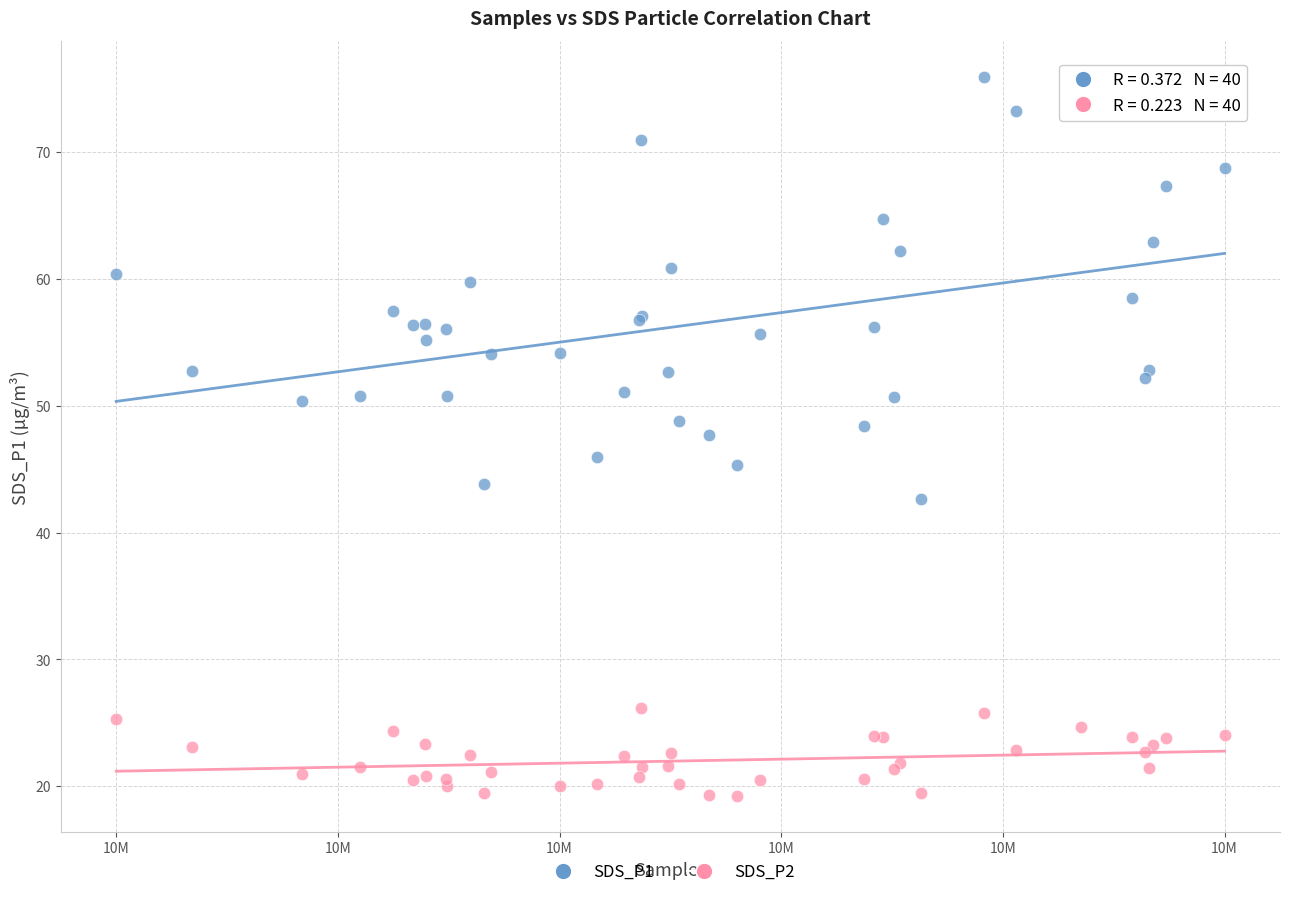

Which series has the widest spread of Y values?

SDS_P1